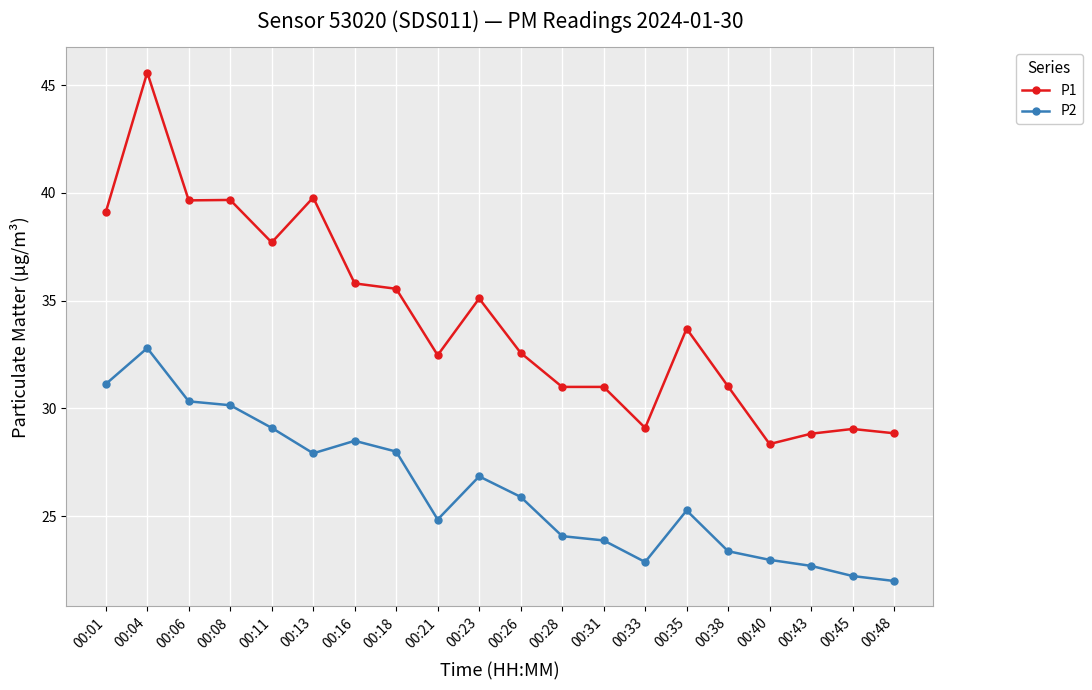

True or false: P1 and P2 cross at least once.

False